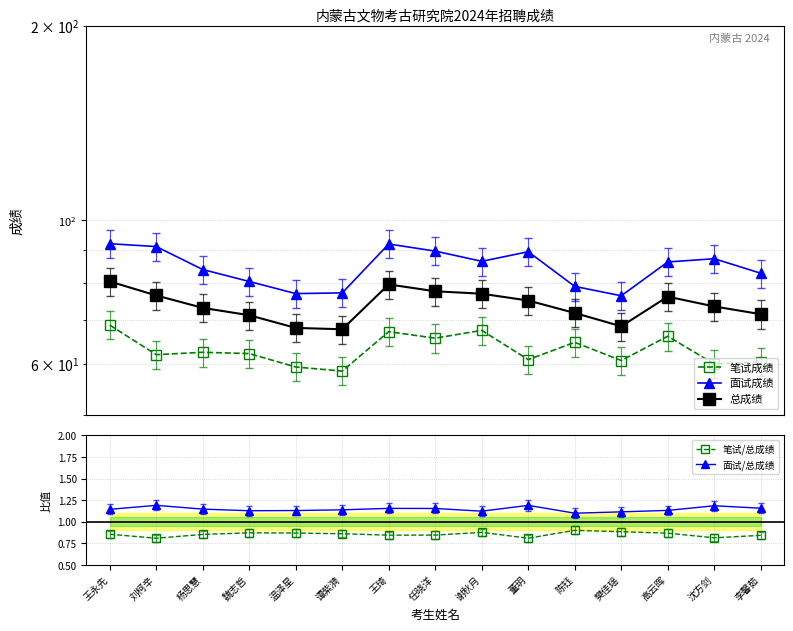

True or false: 面试成绩 and 总成绩 cross at least once.

False